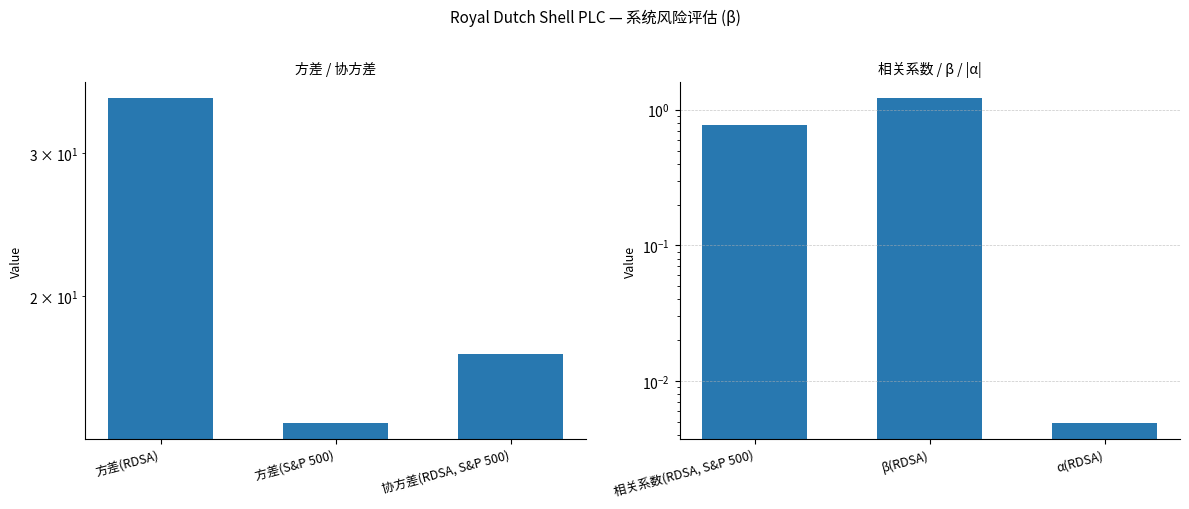

What is the average value?

0.7